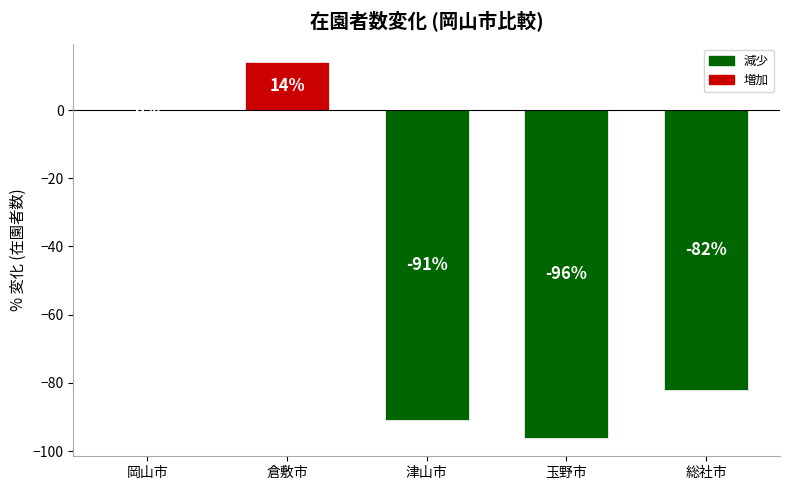

The value at 津山市 is -157. True or false?

False